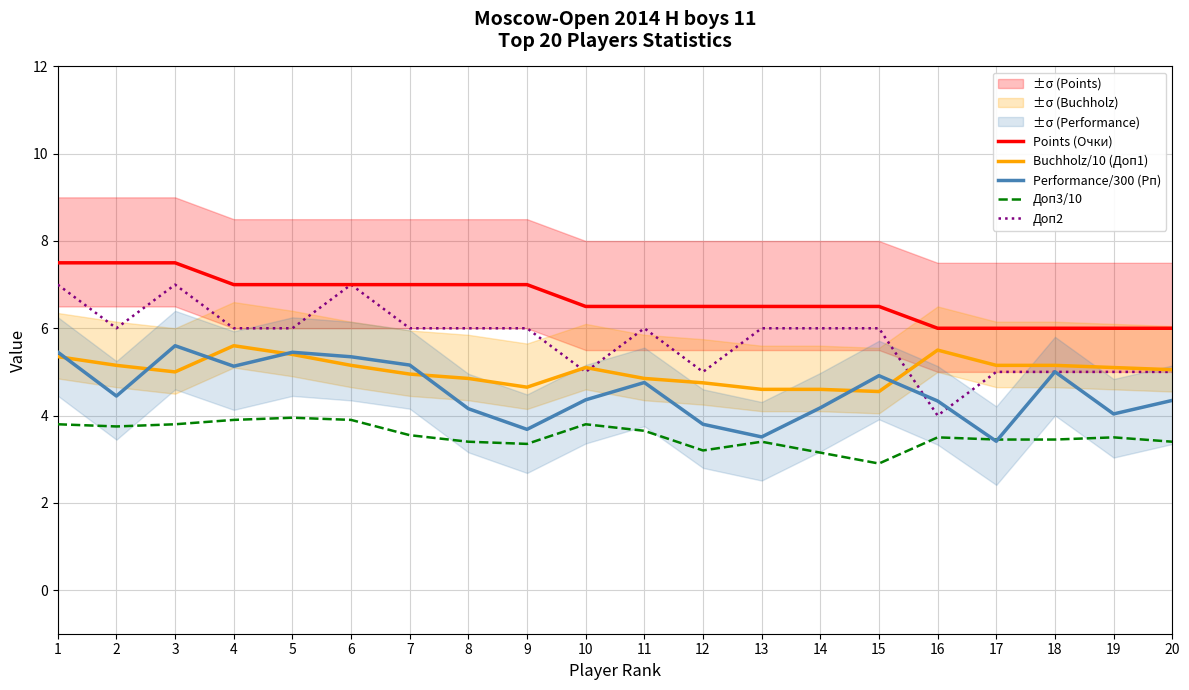

What is the lowest value of the Доп2 series?

4.0